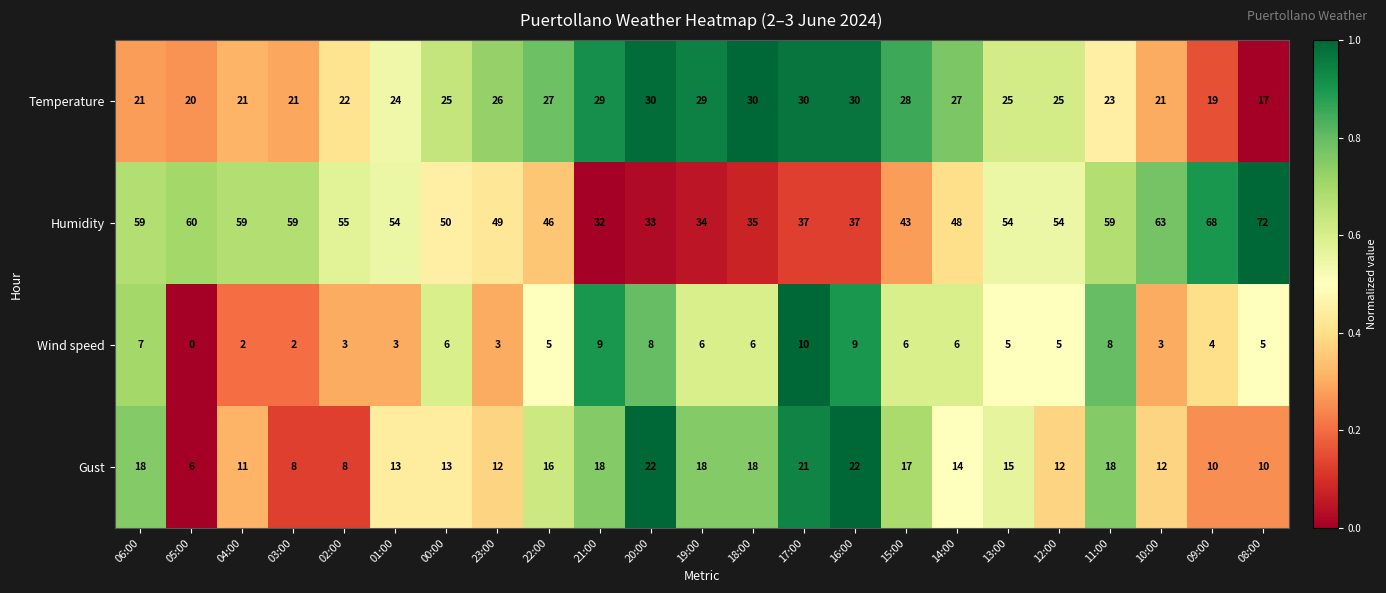

Is it true that Temperature equals 30 at 16:00?

True